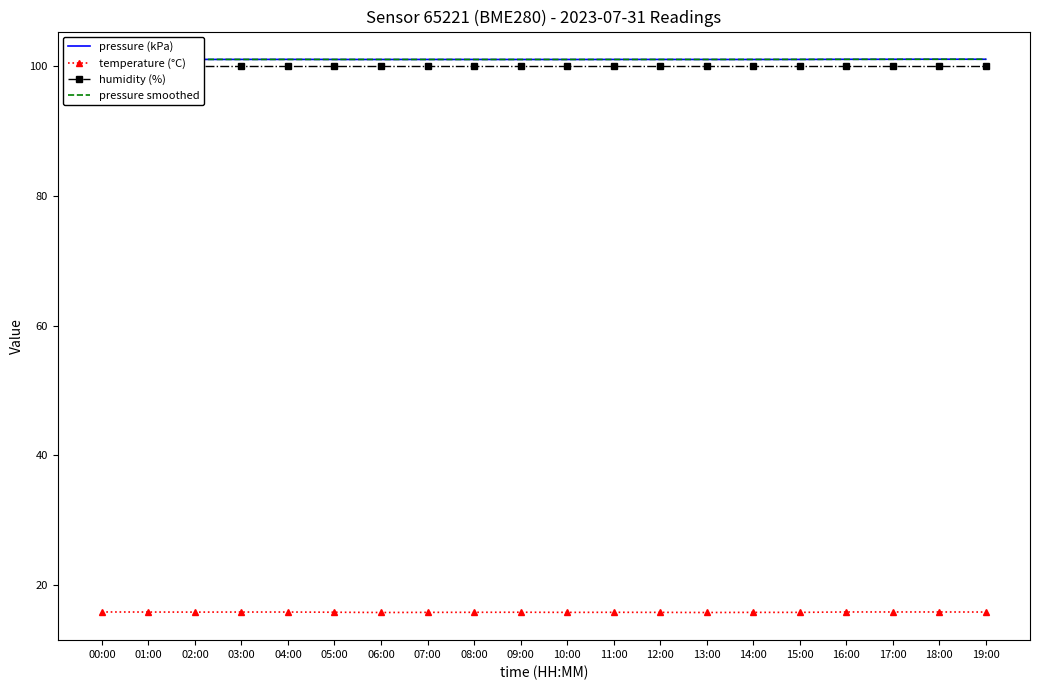

What are all the series names shown in the legend?

pressure (kPa), temperature (°C), humidity (%), pressure smoothed